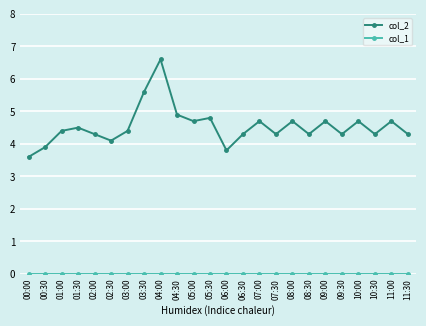

What is the label of the 3rd point from the left?

01:00